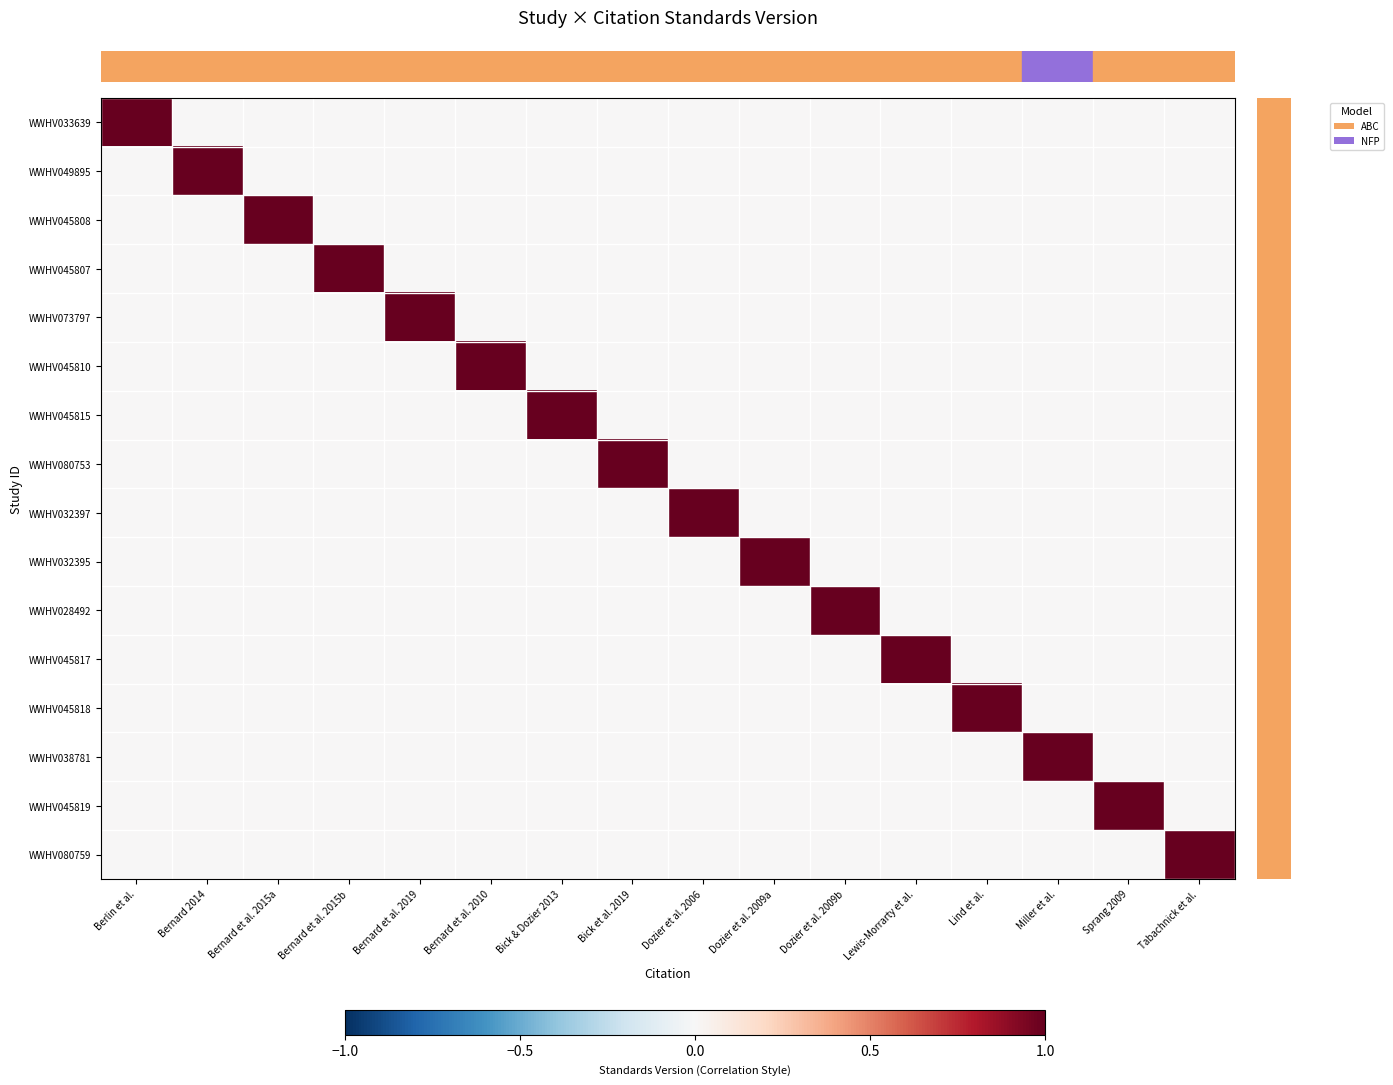

What is the total value across all series at Bick & Dozier 2013?

1